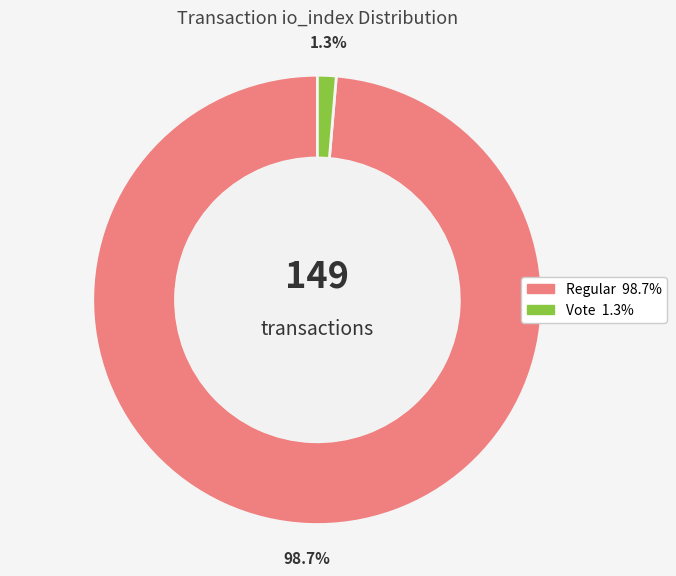

What percentage do Vote and Regular together represent?

100.0%